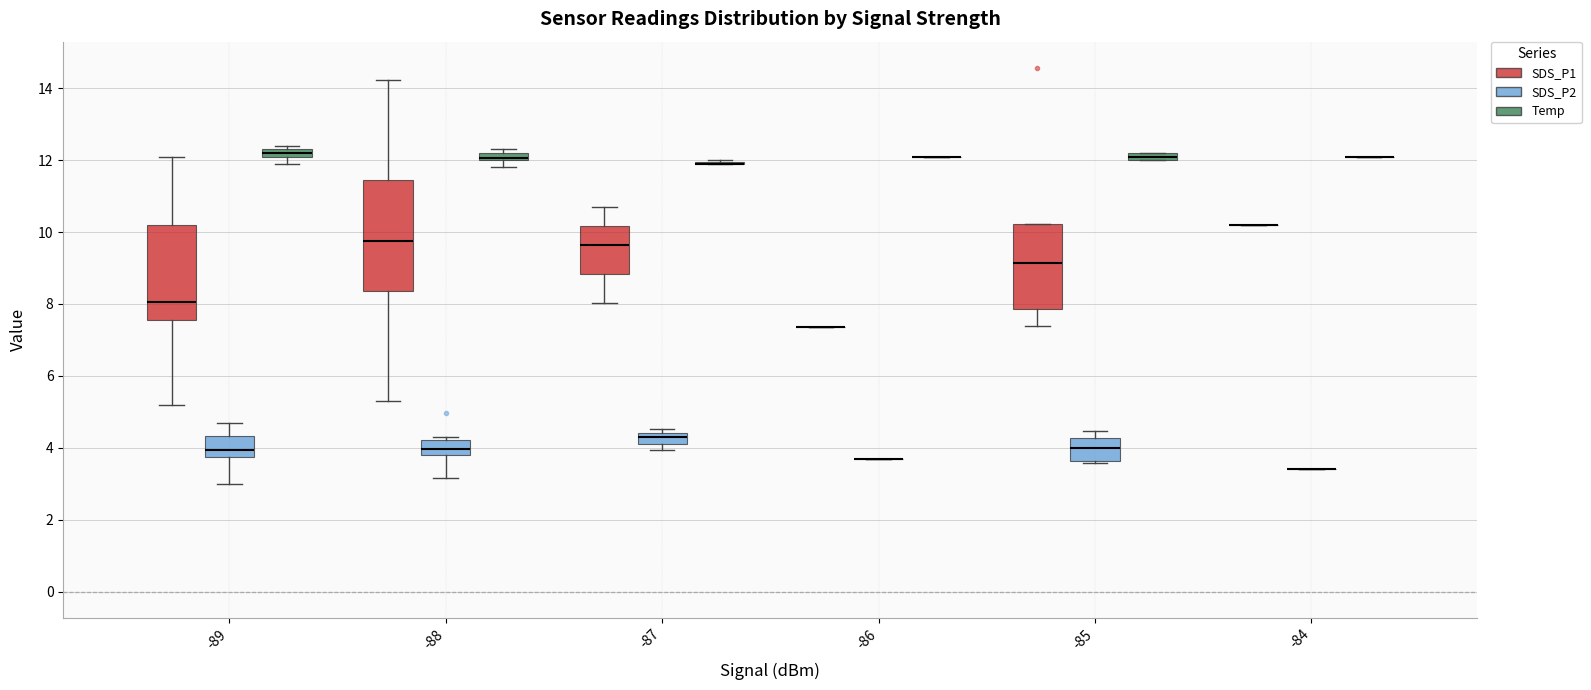

Where is the upper edge of the box for -87 (SDS_P1) on the y-axis? The values are not printed on the chart, so give them approximately, as read against the axis.

10.2